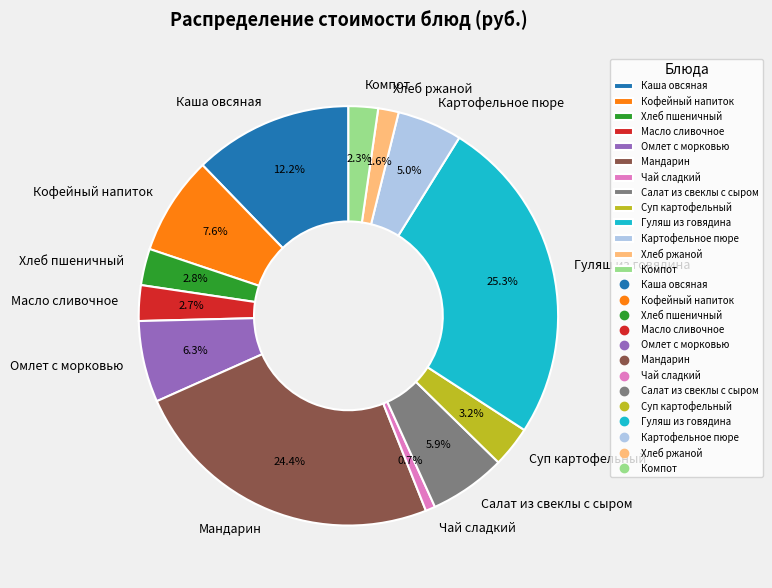

What is the total percentage of Масло сливочное and Омлет с морковью?

9.0%